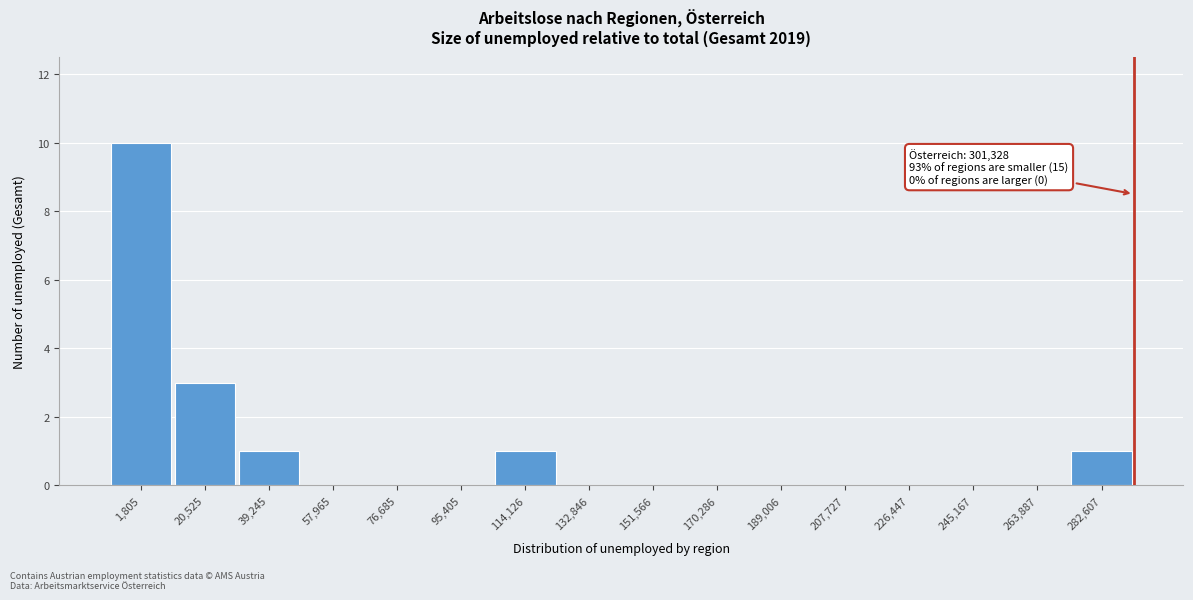

Reading left to right, transcribe all the data shown in this chart.

1,805=10	20,525=3	39,245=1	57,965=0	76,685=0	95,405=0	114,126=1	132,846=0	151,566=0	170,286=0	189,006=0	207,727=0	226,447=0	245,167=0	263,887=0	282,607=1